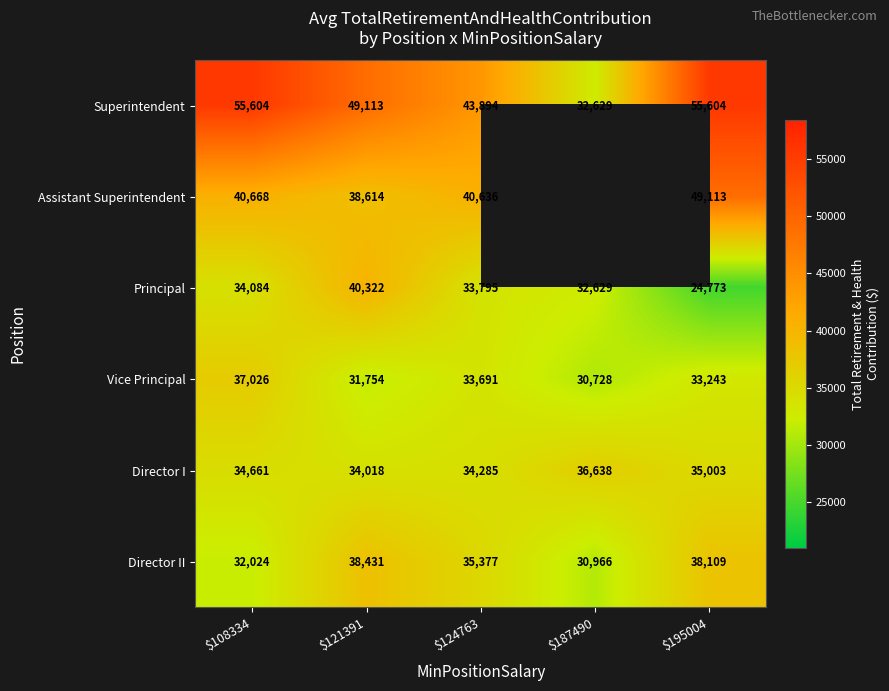

How many data points in Director I are less than 34661?

2